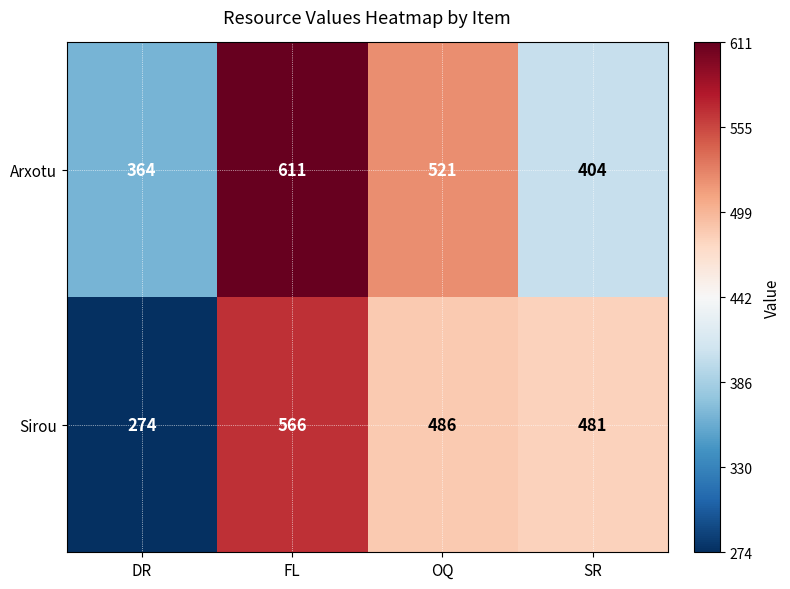

At how many categories does at least one series exceed 282?

4